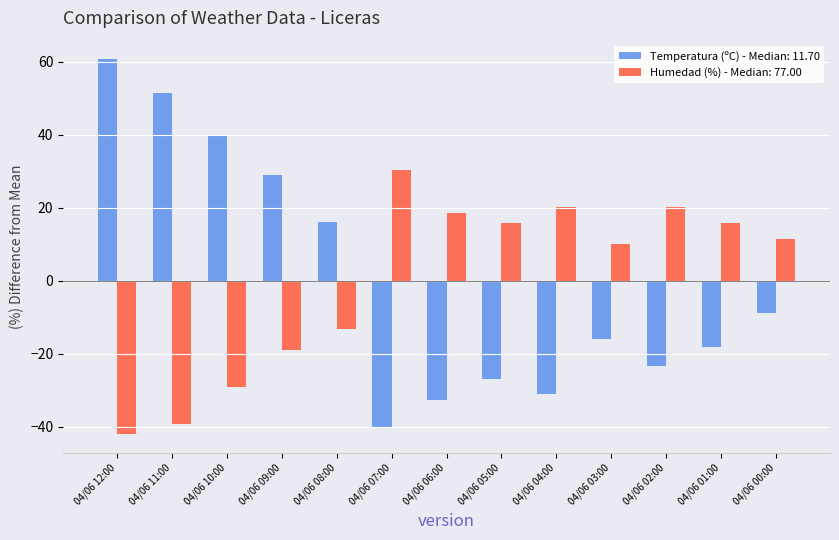

Is the value of Humedad (%) - Median: 77.00 at 04/06 09:00 greater than the value of Temperatura (ºC) - Median: 11.70 at 04/06 11:00?

No